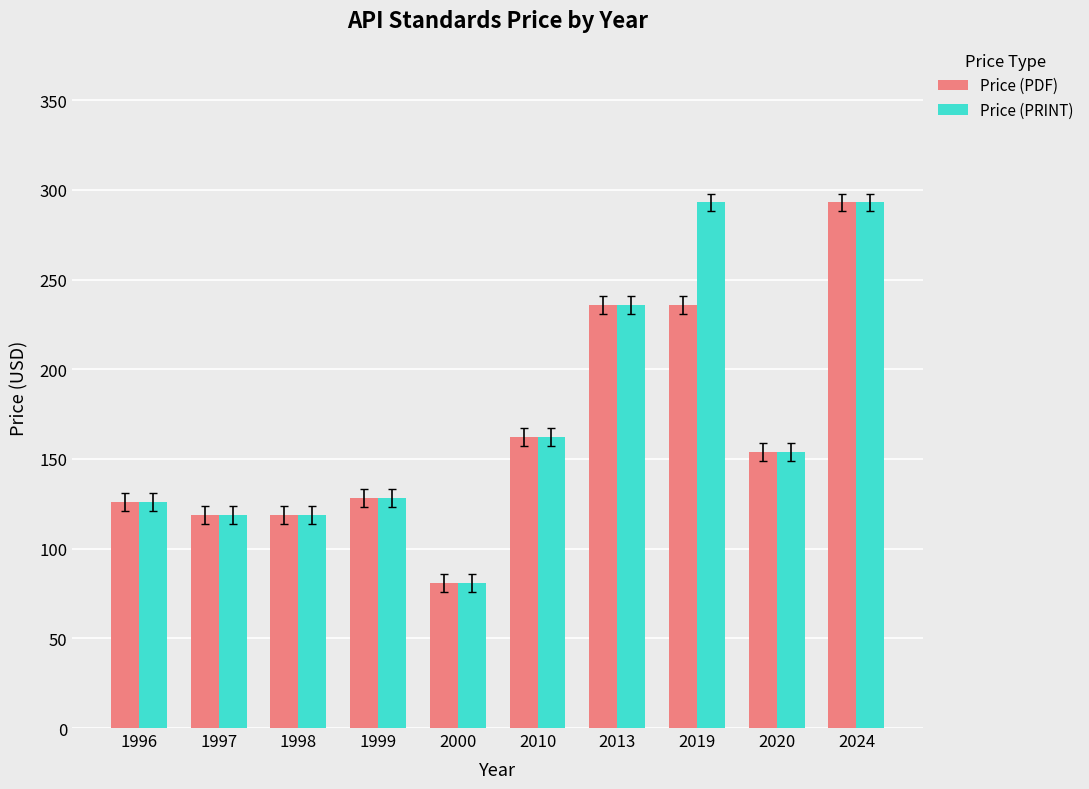

True or false: Price (PDF) has a value of 71 at 1999.

False